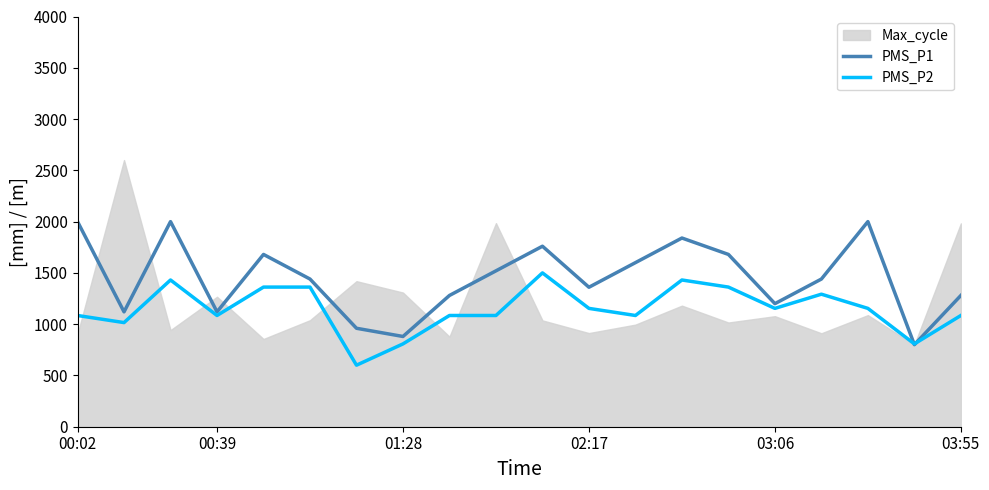

How many lines are shown in the chart?

2